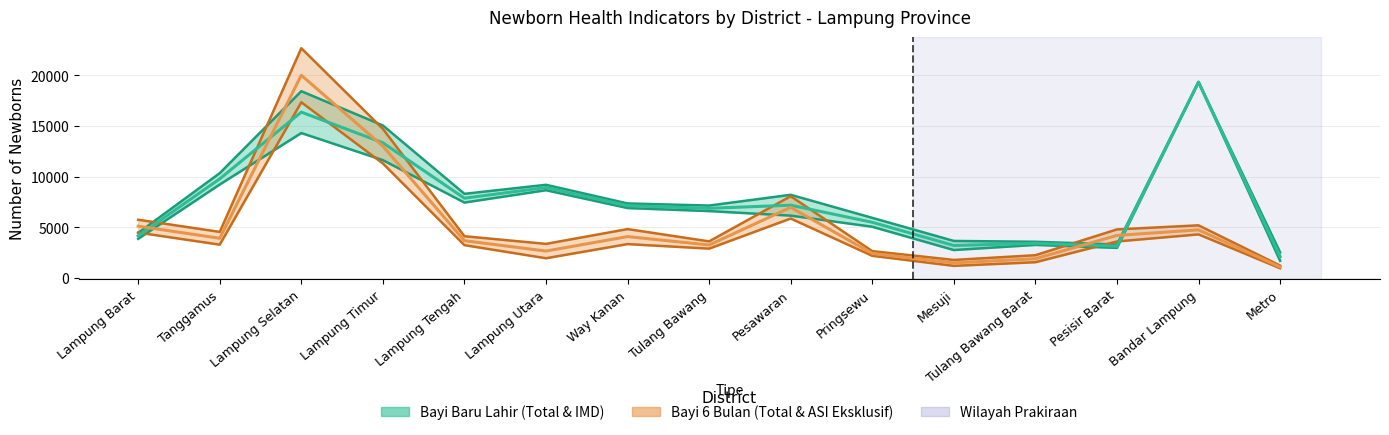

What position from the right is Lampung Utara?

10